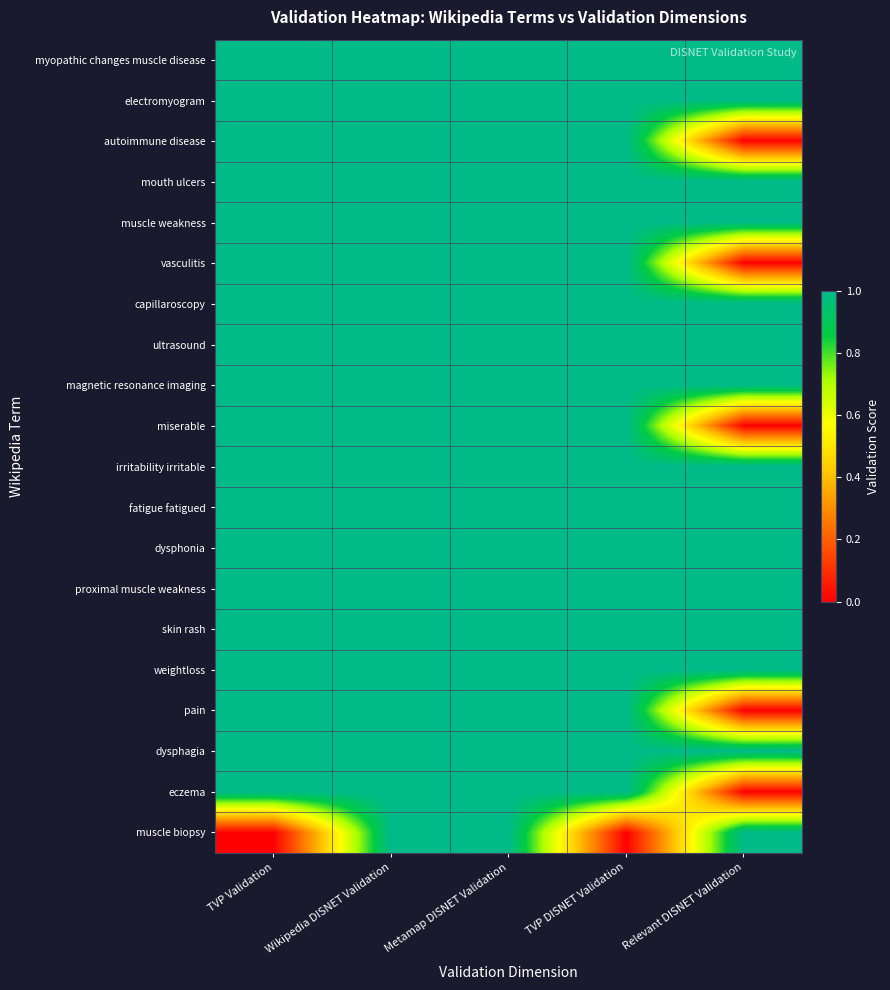

Reading left to right, what are all the values shown in this chart?

myopathic changes muscle disease: TVP Validation=1	Wikipedia DISNET Validation=1	Metamap DISNET Validation=1	TVP DISNET Validation=1	Relevant DISNET Validation=1
electromyogram: TVP Validation=1	Wikipedia DISNET Validation=1	Metamap DISNET Validation=1	TVP DISNET Validation=1	Relevant DISNET Validation=1
autoimmune disease: TVP Validation=1	Wikipedia DISNET Validation=1	Metamap DISNET Validation=1	TVP DISNET Validation=1	Relevant DISNET Validation=0
mouth ulcers: TVP Validation=1	Wikipedia DISNET Validation=1	Metamap DISNET Validation=1	TVP DISNET Validation=1	Relevant DISNET Validation=1
muscle weakness: TVP Validation=1	Wikipedia DISNET Validation=1	Metamap DISNET Validation=1	TVP DISNET Validation=1	Relevant DISNET Validation=1
vasculitis: TVP Validation=1	Wikipedia DISNET Validation=1	Metamap DISNET Validation=1	TVP DISNET Validation=1	Relevant DISNET Validation=0
capillaroscopy: TVP Validation=1	Wikipedia DISNET Validation=1	Metamap DISNET Validation=1	TVP DISNET Validation=1	Relevant DISNET Validation=1
ultrasound: TVP Validation=1	Wikipedia DISNET Validation=1	Metamap DISNET Validation=1	TVP DISNET Validation=1	Relevant DISNET Validation=1
magnetic resonance imaging: TVP Validation=1	Wikipedia DISNET Validation=1	Metamap DISNET Validation=1	TVP DISNET Validation=1	Relevant DISNET Validation=1
miserable: TVP Validation=1	Wikipedia DISNET Validation=1	Metamap DISNET Validation=1	TVP DISNET Validation=1	Relevant DISNET Validation=0
irritability irritable: TVP Validation=1	Wikipedia DISNET Validation=1	Metamap DISNET Validation=1	TVP DISNET Validation=1	Relevant DISNET Validation=1
fatigue fatigued: TVP Validation=1	Wikipedia DISNET Validation=1	Metamap DISNET Validation=1	TVP DISNET Validation=1	Relevant DISNET Validation=1
dysphonia: TVP Validation=1	Wikipedia DISNET Validation=1	Metamap DISNET Validation=1	TVP DISNET Validation=1	Relevant DISNET Validation=1
proximal muscle weakness: TVP Validation=1	Wikipedia DISNET Validation=1	Metamap DISNET Validation=1	TVP DISNET Validation=1	Relevant DISNET Validation=1
skin rash: TVP Validation=1	Wikipedia DISNET Validation=1	Metamap DISNET Validation=1	TVP DISNET Validation=1	Relevant DISNET Validation=1
weightloss: TVP Validation=1	Wikipedia DISNET Validation=1	Metamap DISNET Validation=1	TVP DISNET Validation=1	Relevant DISNET Validation=1
pain: TVP Validation=1	Wikipedia DISNET Validation=1	Metamap DISNET Validation=1	TVP DISNET Validation=1	Relevant DISNET Validation=0
dysphagia: TVP Validation=1	Wikipedia DISNET Validation=1	Metamap DISNET Validation=1	TVP DISNET Validation=1	Relevant DISNET Validation=1
eczema: TVP Validation=1	Wikipedia DISNET Validation=1	Metamap DISNET Validation=1	TVP DISNET Validation=1	Relevant DISNET Validation=0
muscle biopsy: TVP Validation=0	Wikipedia DISNET Validation=1	Metamap DISNET Validation=1	TVP DISNET Validation=0	Relevant DISNET Validation=1